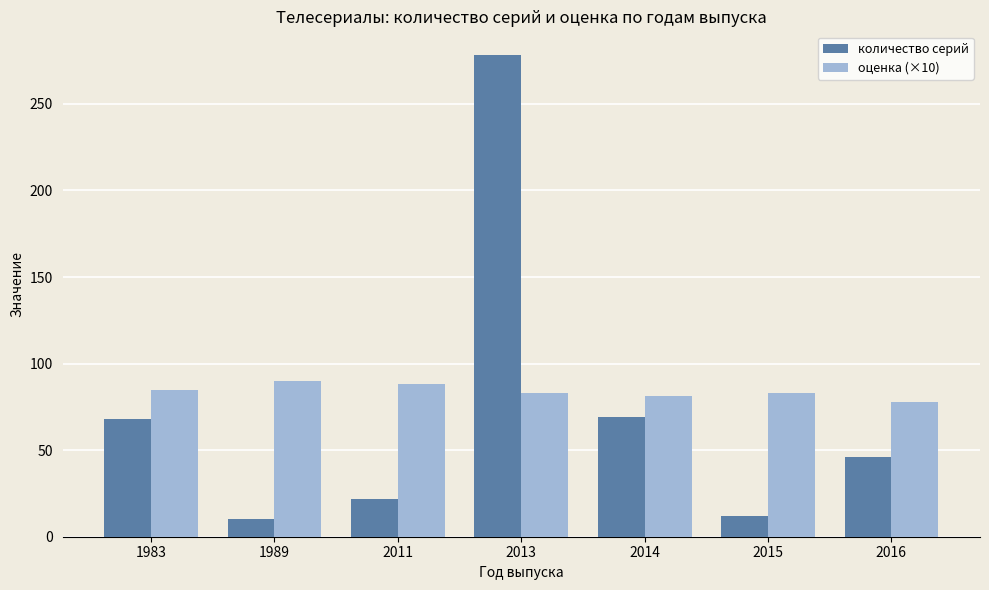

Rank the series by their maximum value, from highest to lowest.

количество серий, оценка (×10)